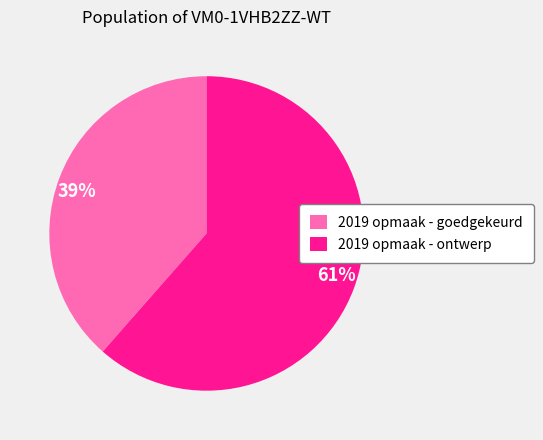

To the nearest percent, what is the average slice percentage?

50%